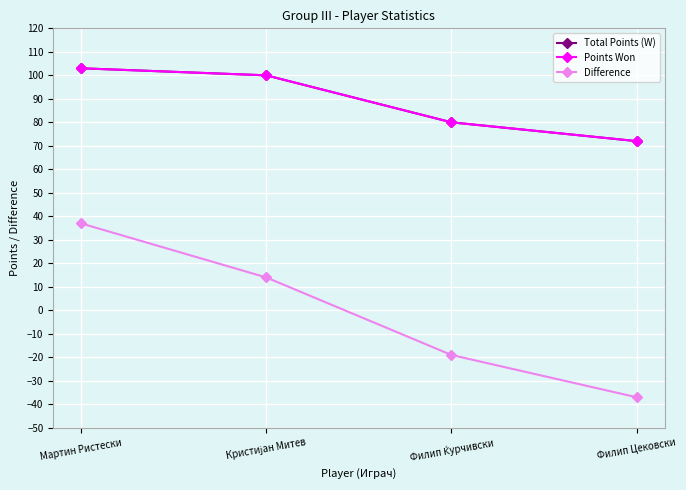

What is the difference between the highest and lowest values at Кристијан Митев?

86